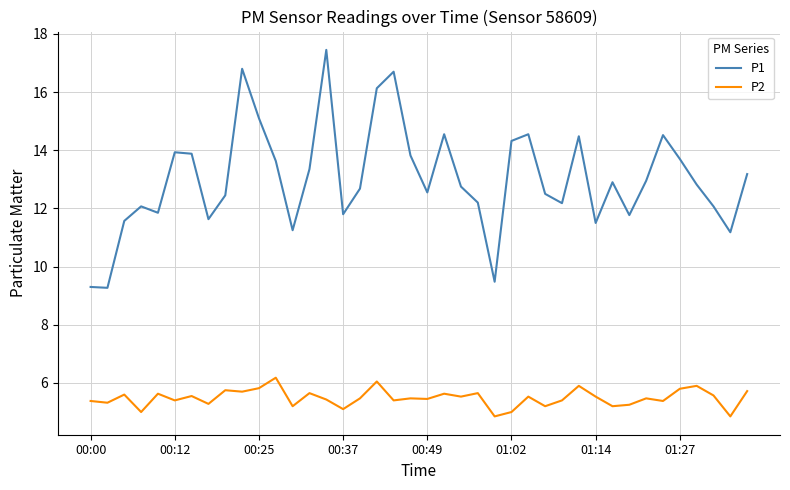

What are all the series names shown in the legend?

P1, P2